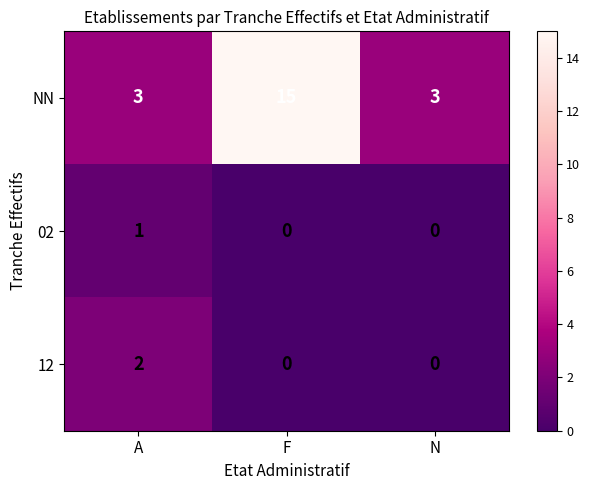

Which series has the largest range (max minus min)?

NN